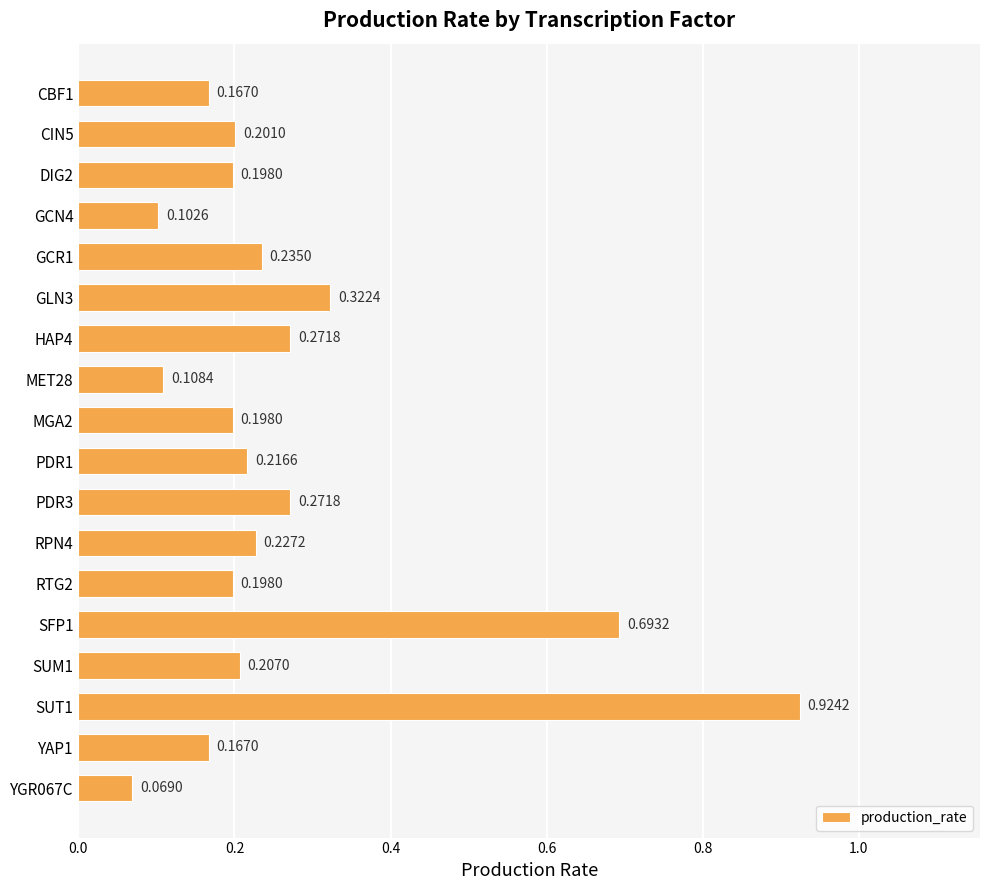

How many bars are there in total?

18